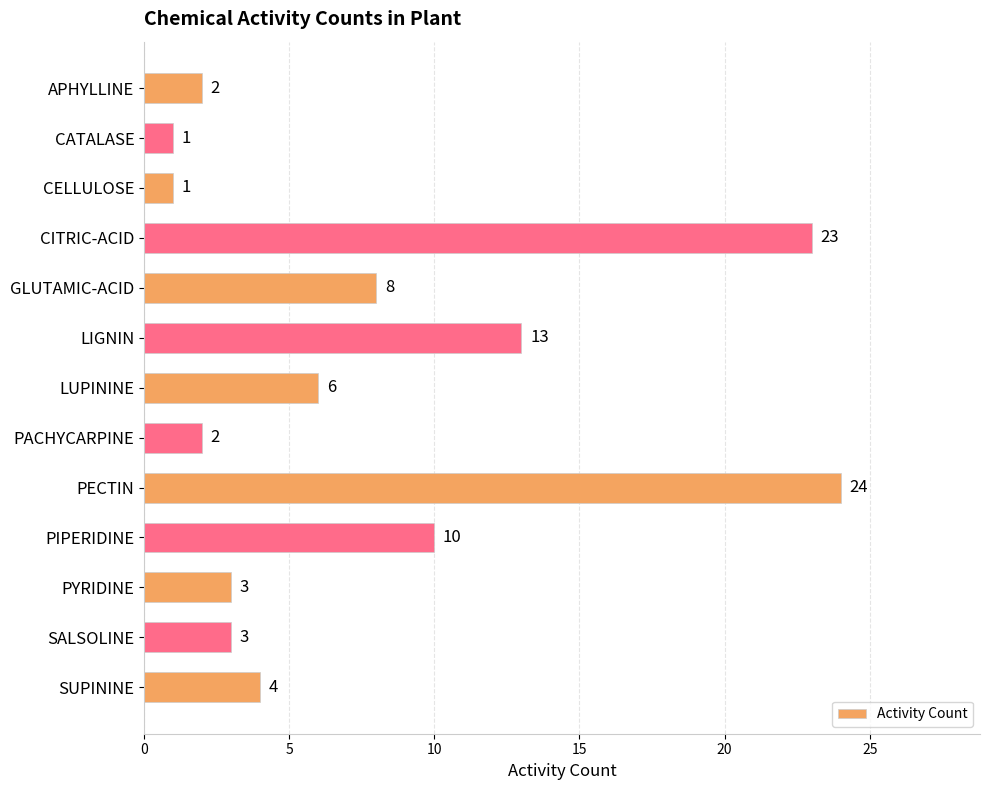

True or false: the data shows 1 at SALSOLINE.

False